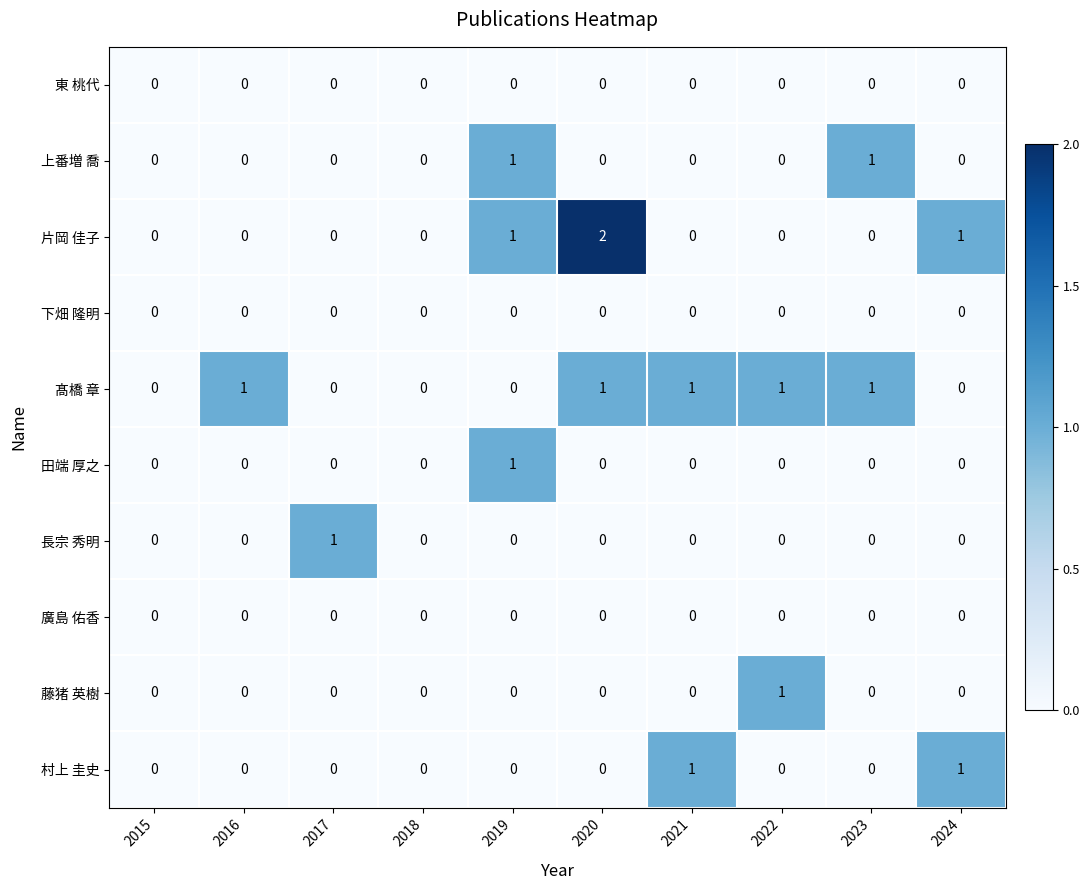

How many distinct data groups are displayed?

10